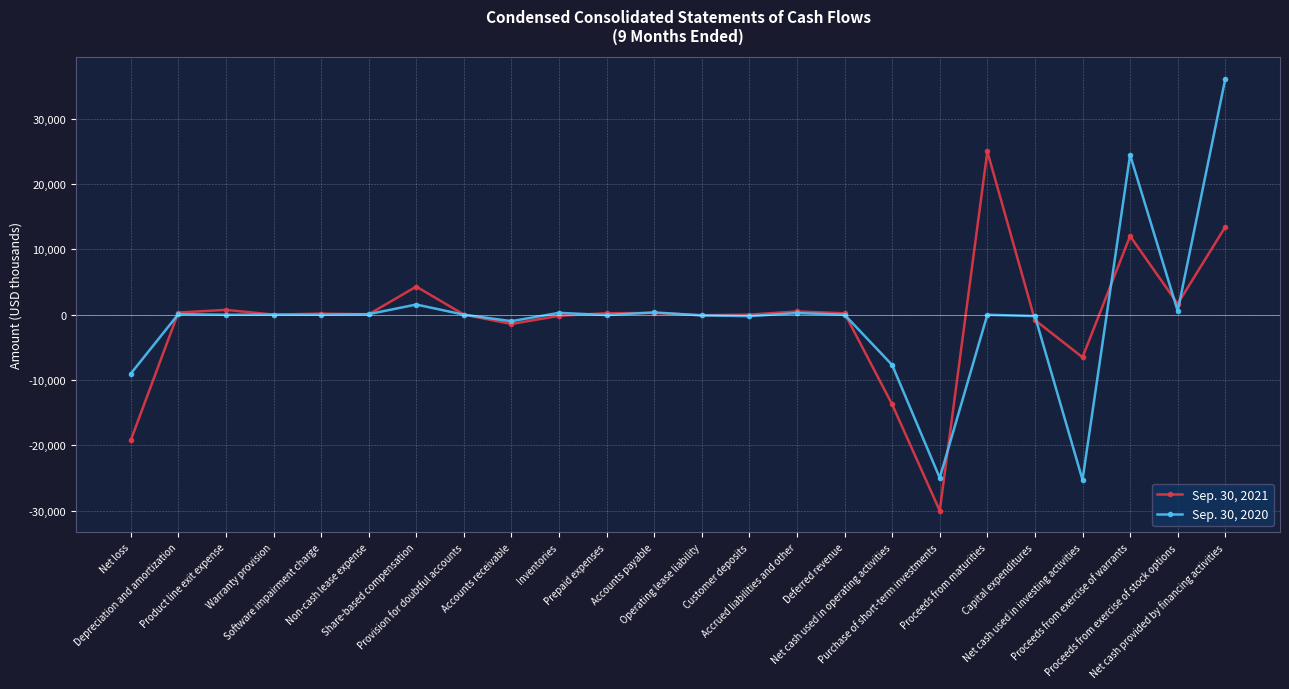

Is this an area chart (filled region under the line)?

No